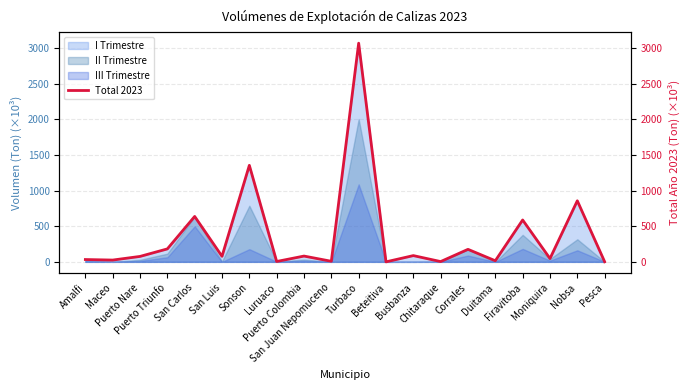

Where is the first local maximum?

San Carlos